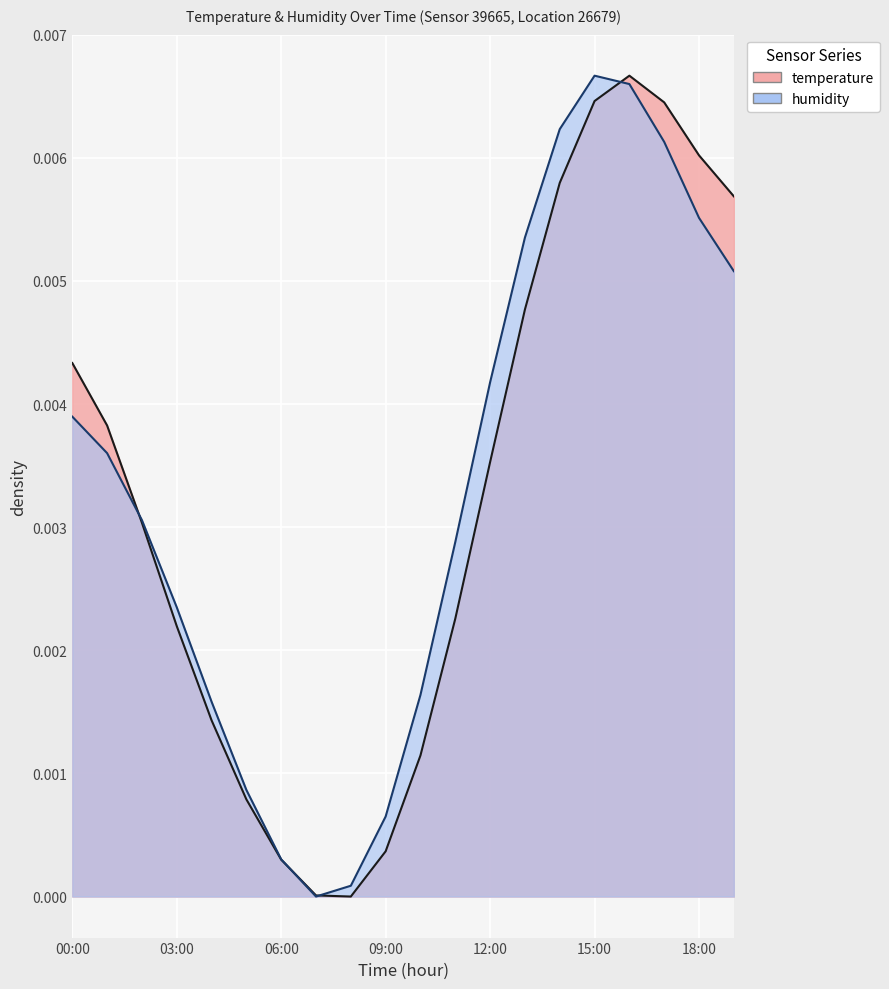

Is the value of temperature at 17:00 greater than the value of humidity at 13:00?

Yes